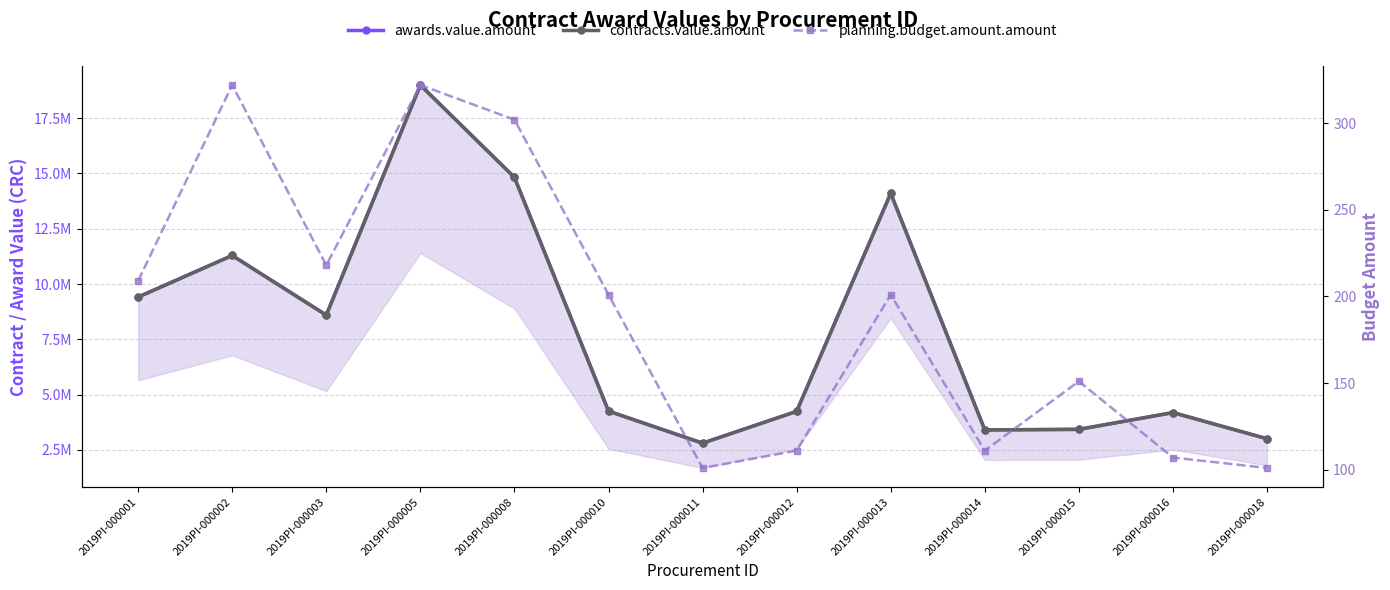

True or false: contracts.value.amount has more than 1 points higher than both neighbors.

True